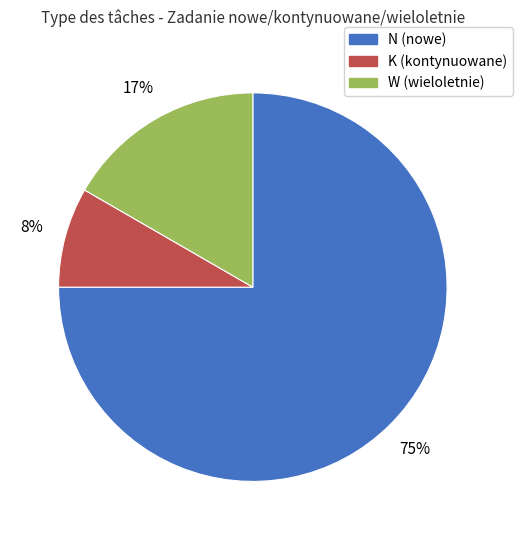

Rank the categories by value from lowest to highest.

K, W, N